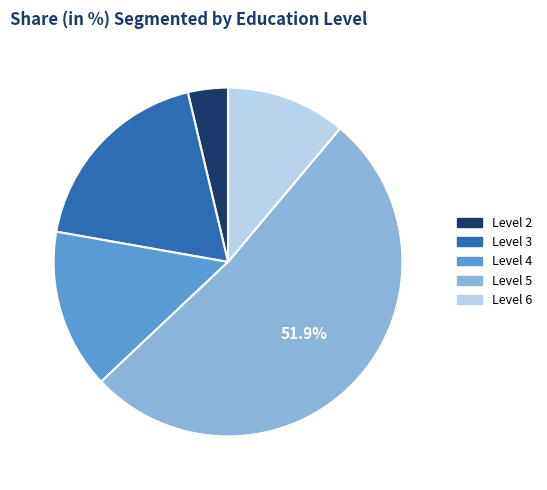

Which category has the biggest portion of the pie?

Level 5